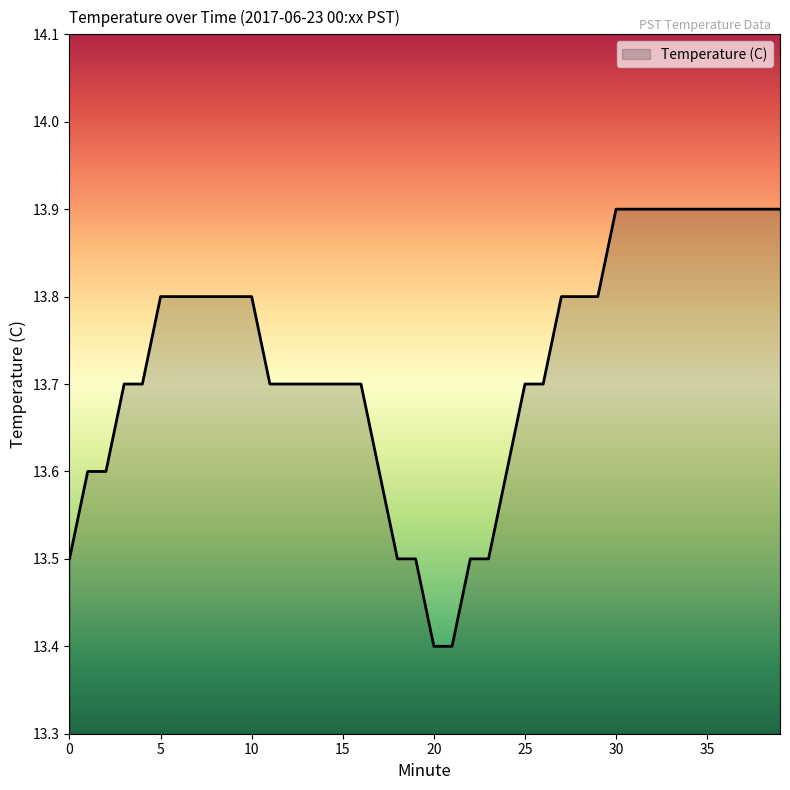

What is the maximum value shown in the chart?

13.9